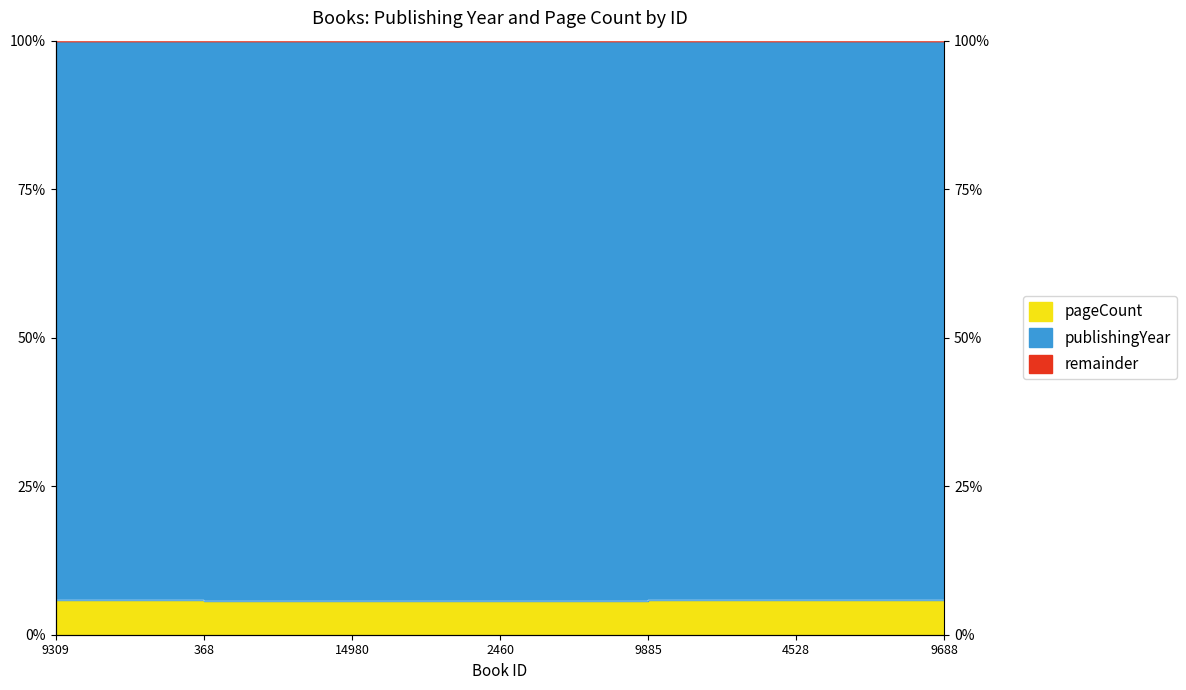

What is the sum of the values at 14980 and 368?

11.4